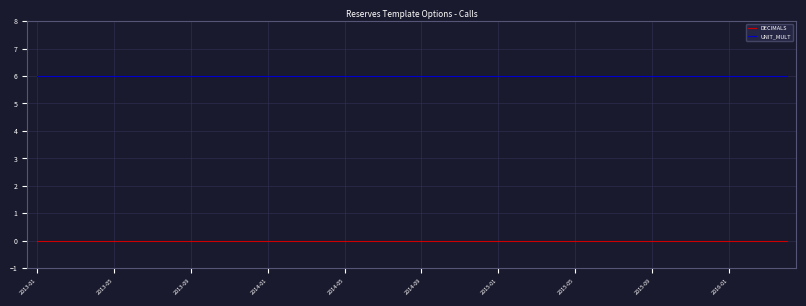

What is the greatest value displayed?

6